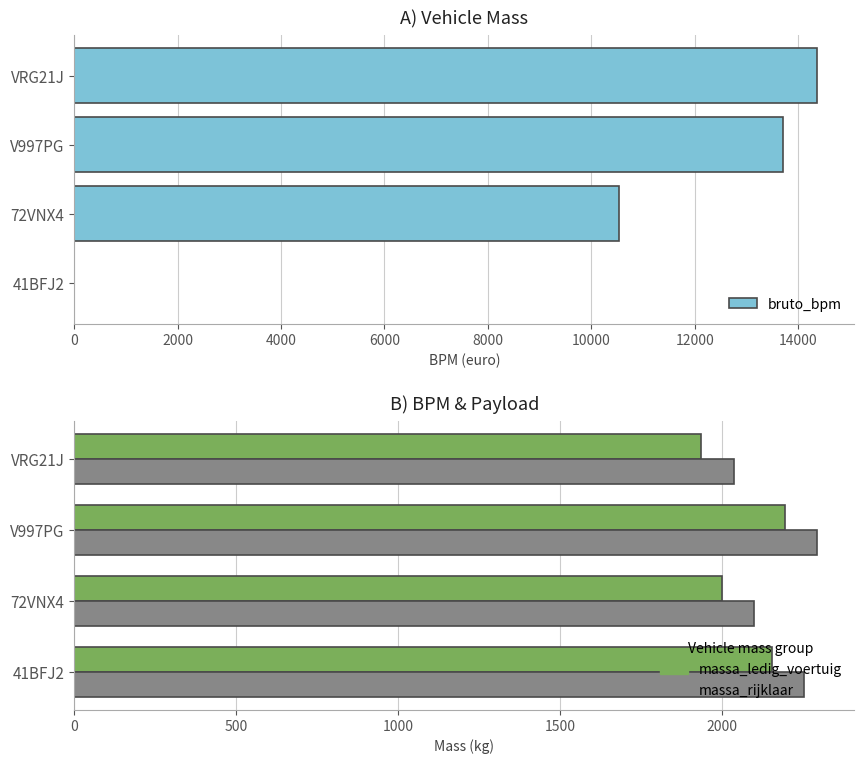

How many data points does each series have?

4